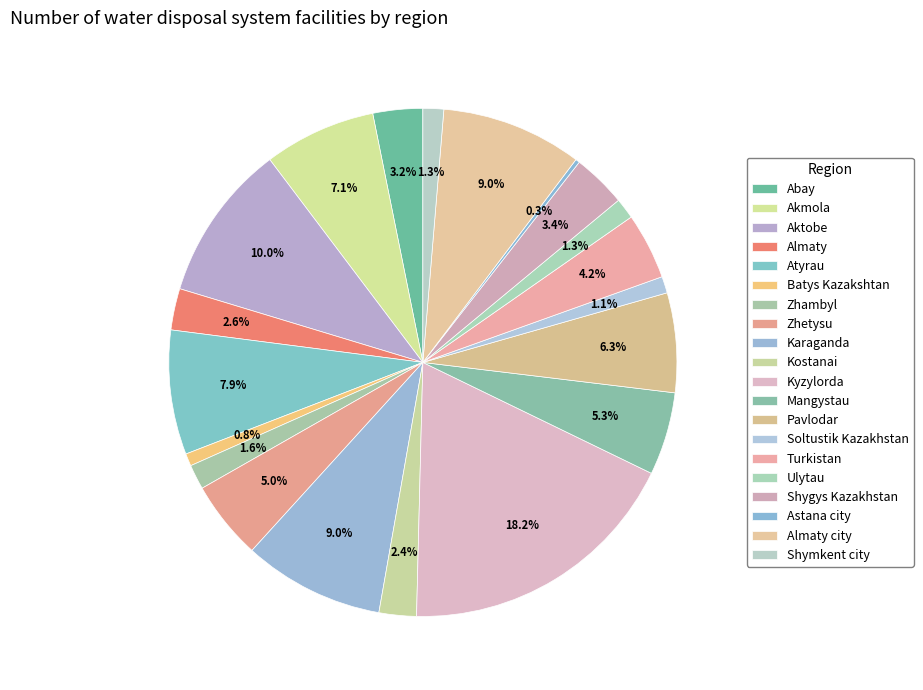

Which category has the biggest portion of the pie?

Kyzylorda